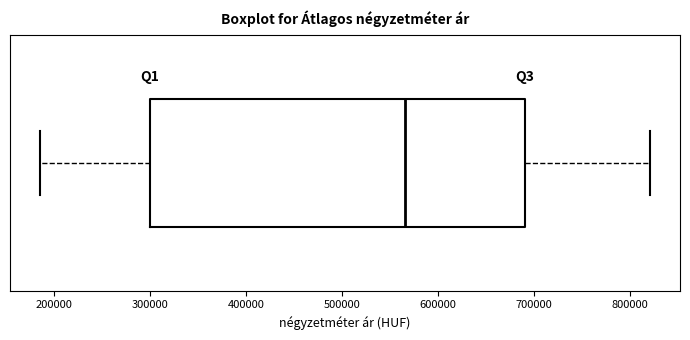

Transcribe this box plot: give where the median line is, the range the box spans, and where the two whiskers end, as read against the x-axis. The values are not printed on the chart, so give them approximately, as read against the axis.

median 570000, box 300000 to 690000, whiskers 190000 to 820000